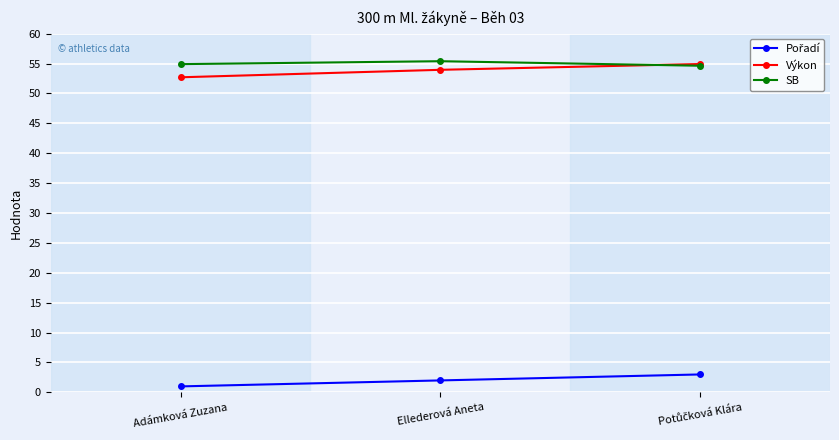

What value does the SB series have at Ellederová Aneta?

55.4